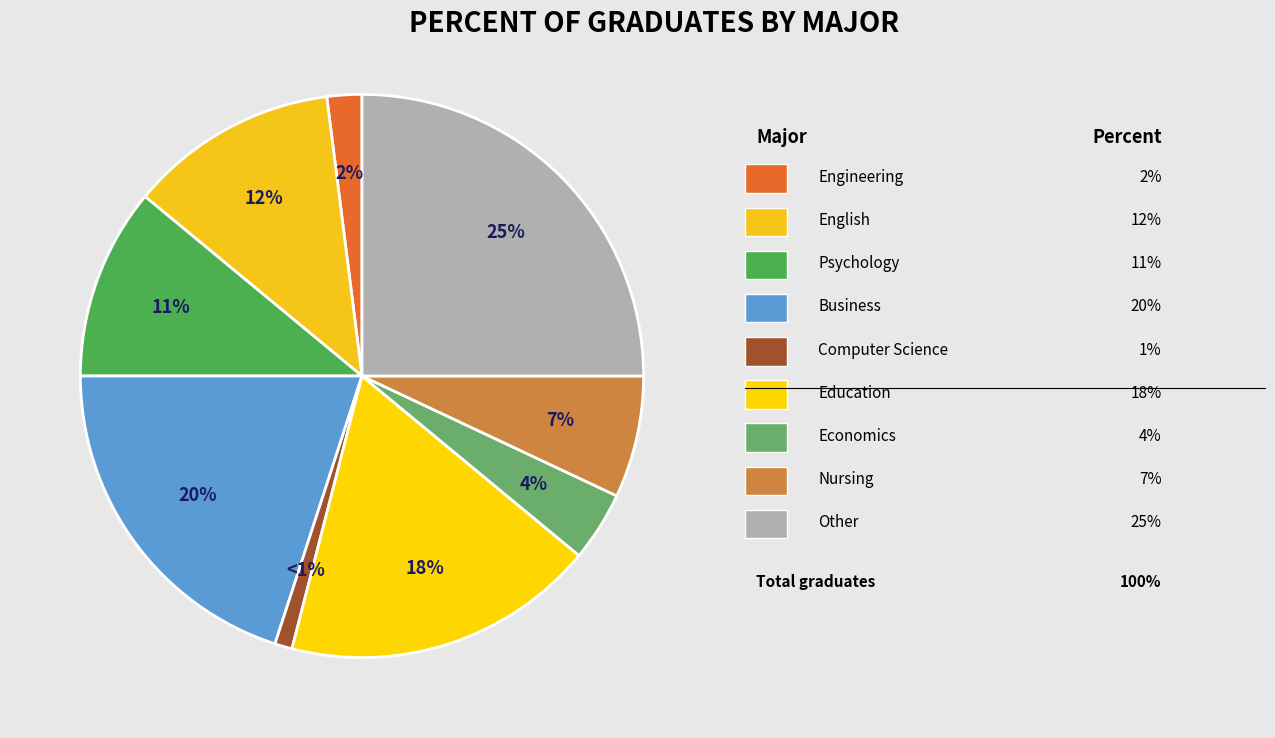

How many segments does this pie chart have?

9